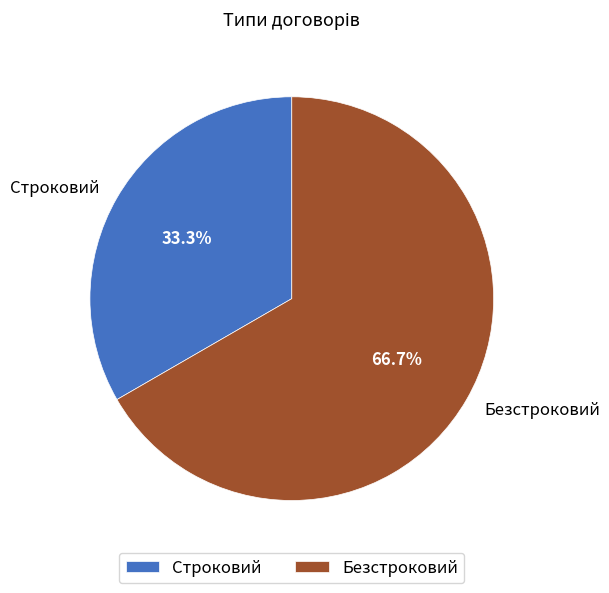

Which slice represents more than half of the pie?

Безстроковий